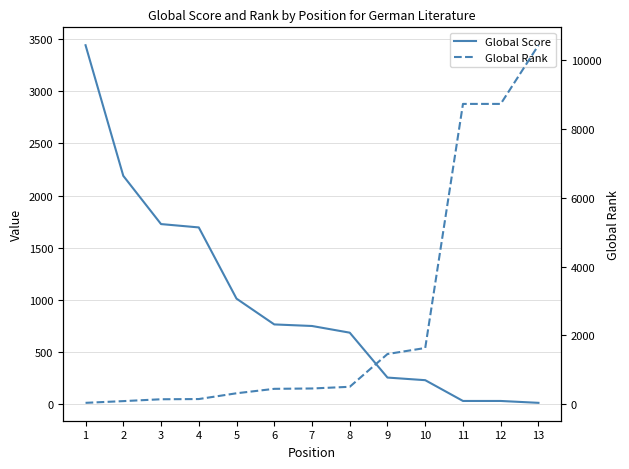

Reading left to right, transcribe all the data shown in this chart.

Global Score: 3440	2189	1727	1695	1013	766	751	687	257	232	33	33	15
Global Rank: 43	93	147	153	321	450	460	509	1461	1636	8726	8726	10431